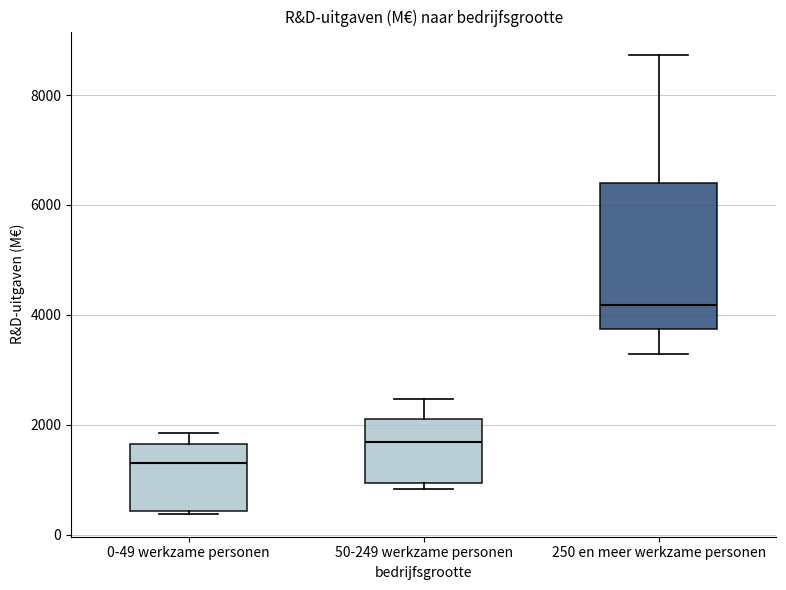

Where is the lower edge of the box for 0-49 werkzame personen on the y-axis? The values are not printed on the chart, so give them approximately, as read against the axis.

400